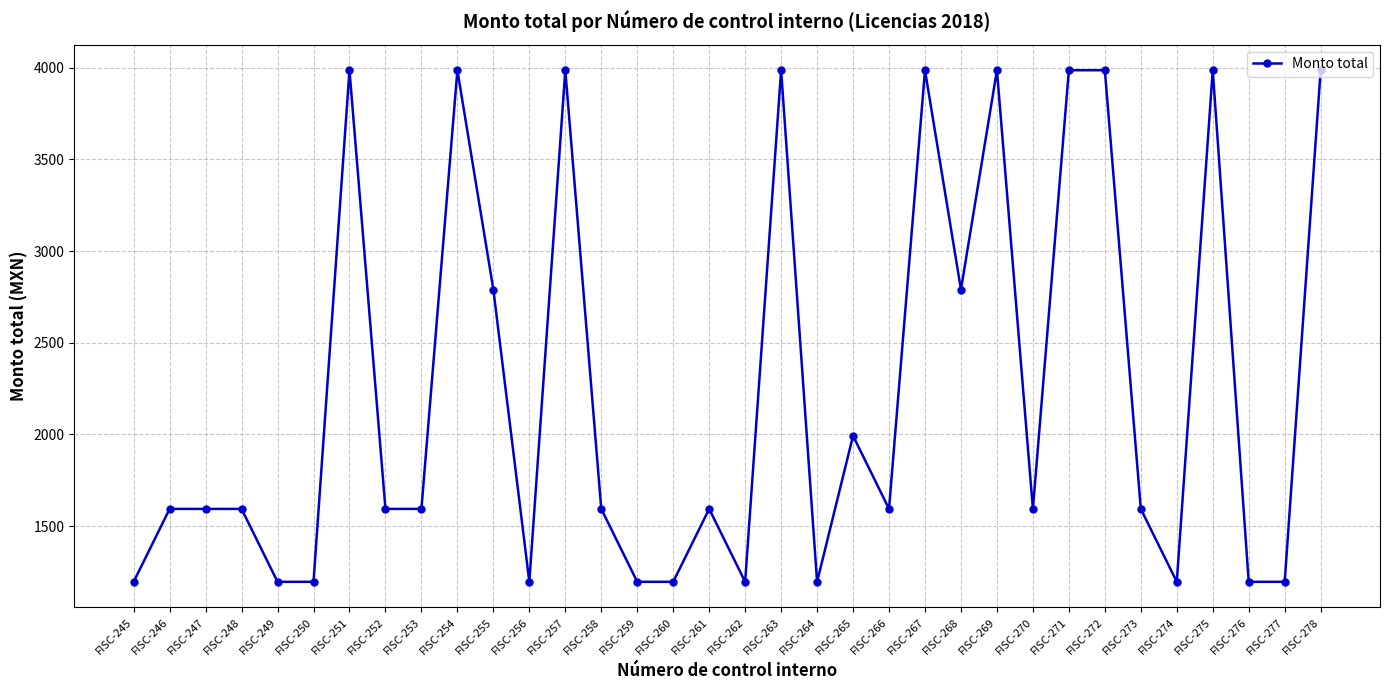

True or false: the data has more than 2 interior local peaks.

True